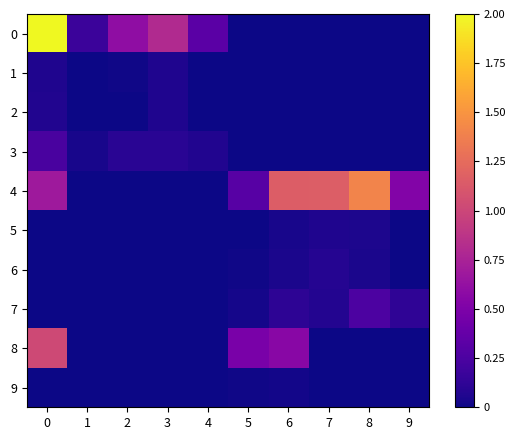

How many data points does each series have?

10